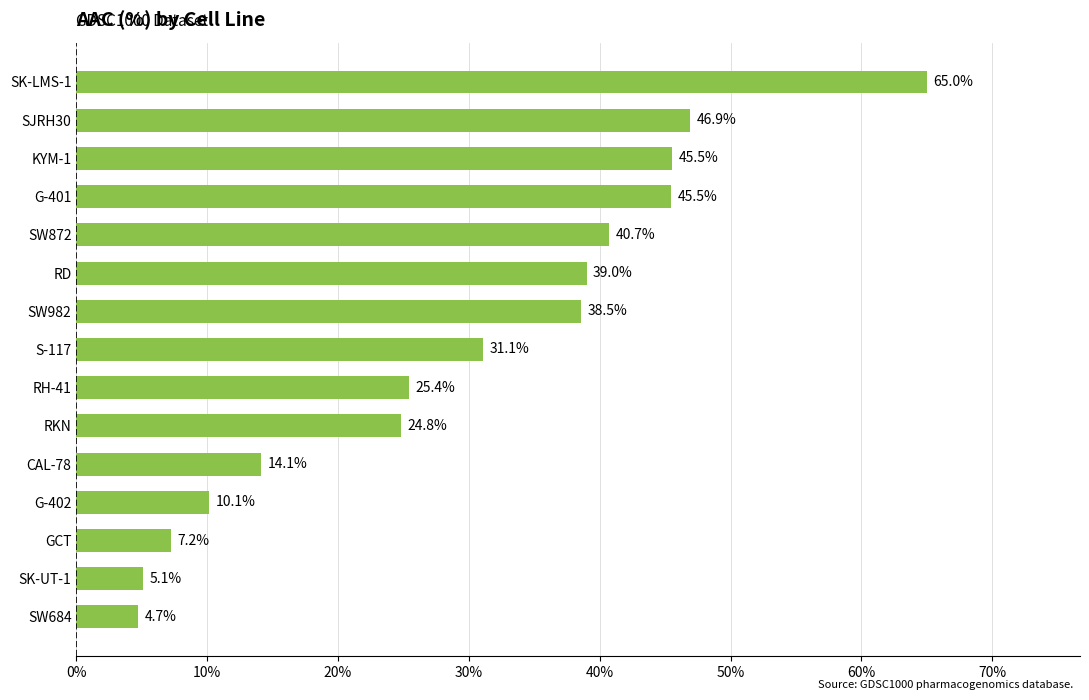

Is it true that the value at RH-41 is 17.5?

False